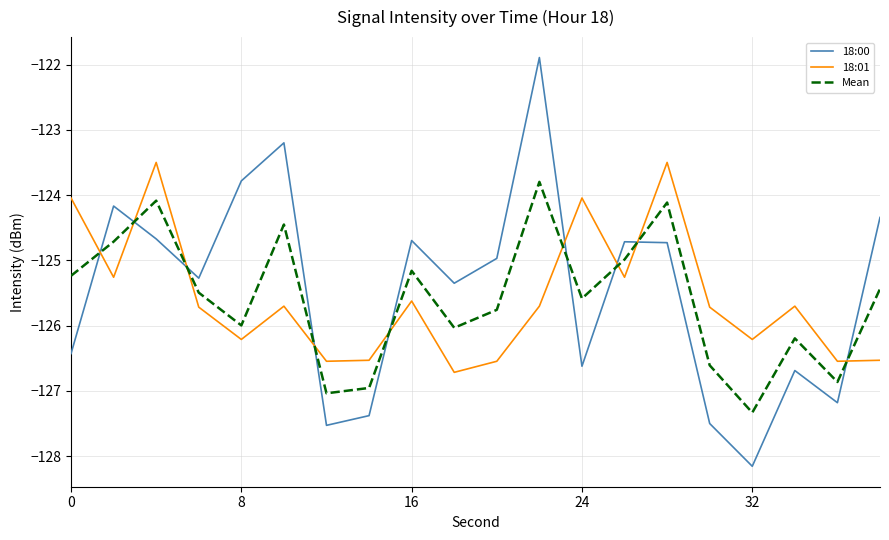

What is the average value of the 18:01 series?

-125.6